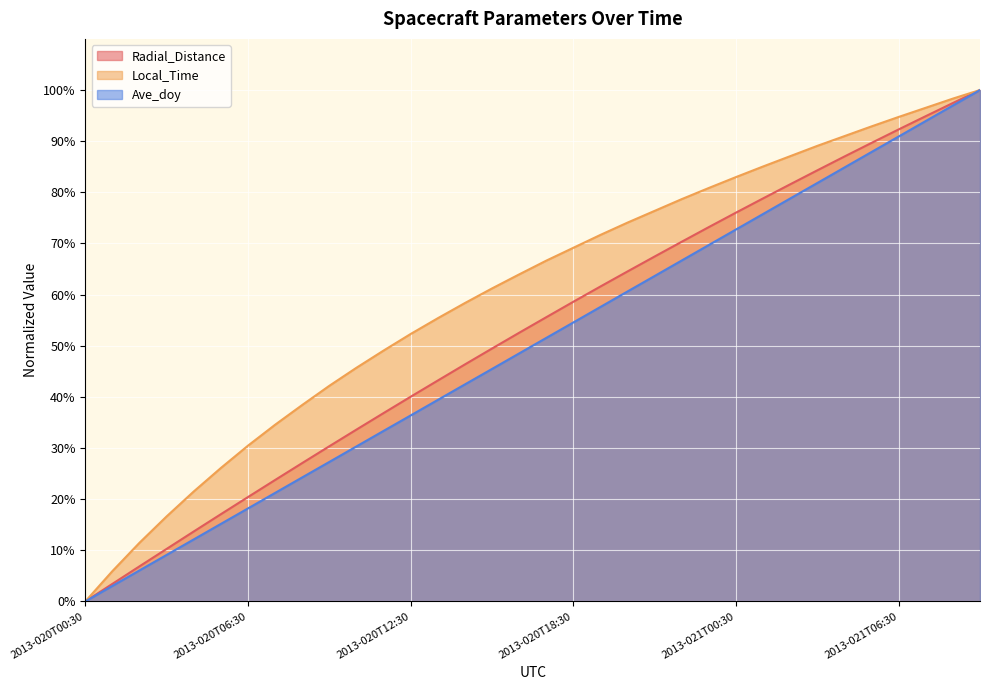

True or false: Local_Time and Radial_Distance intersect in this chart.

False